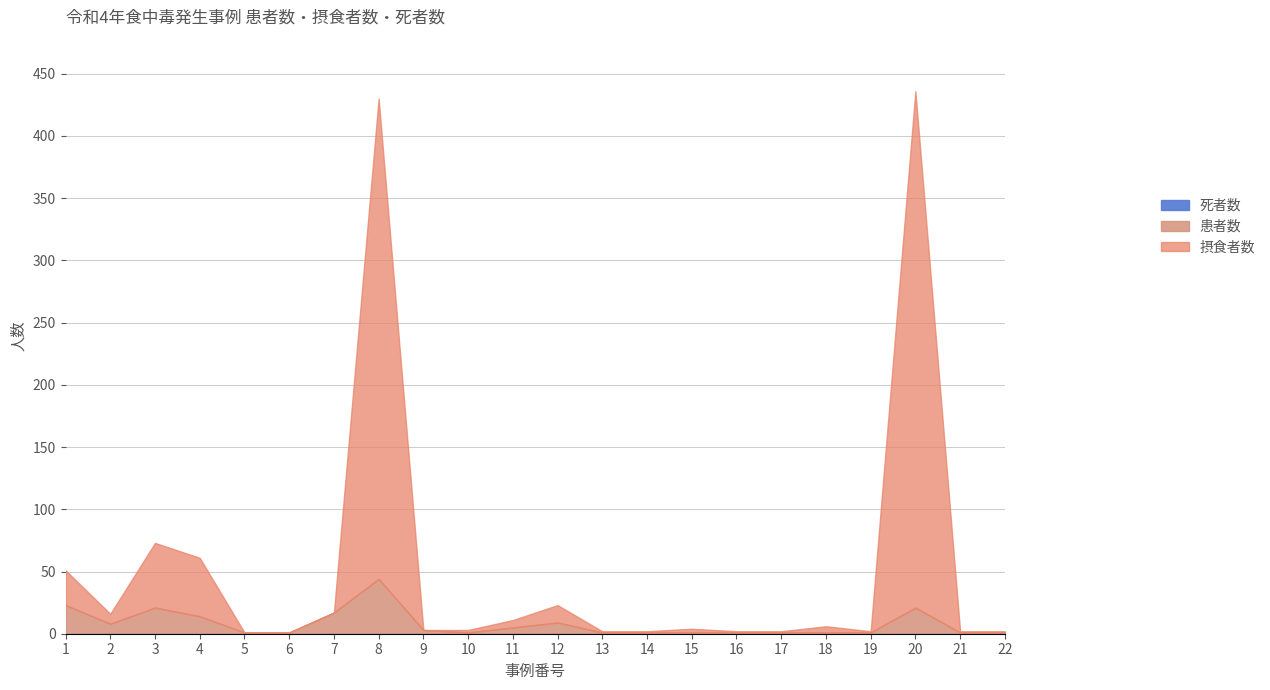

At which category is the sum across all series the highest?

20